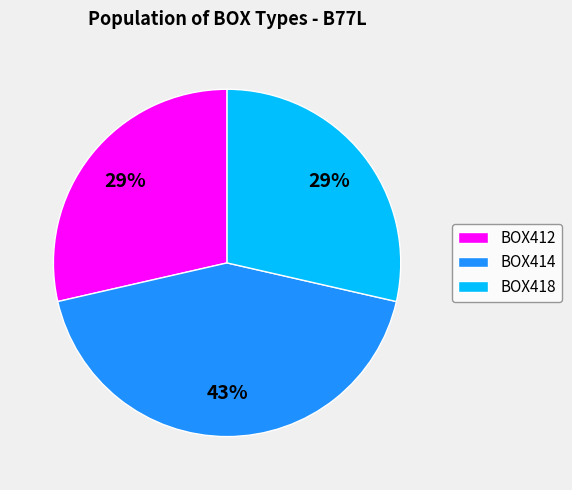

Which category has the biggest portion of the pie?

BOX414